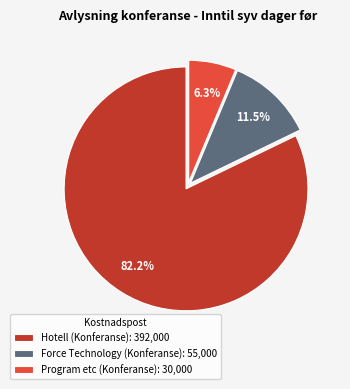

The Hotell (Konferanse) slice represents 82% of the pie. True or false?

True